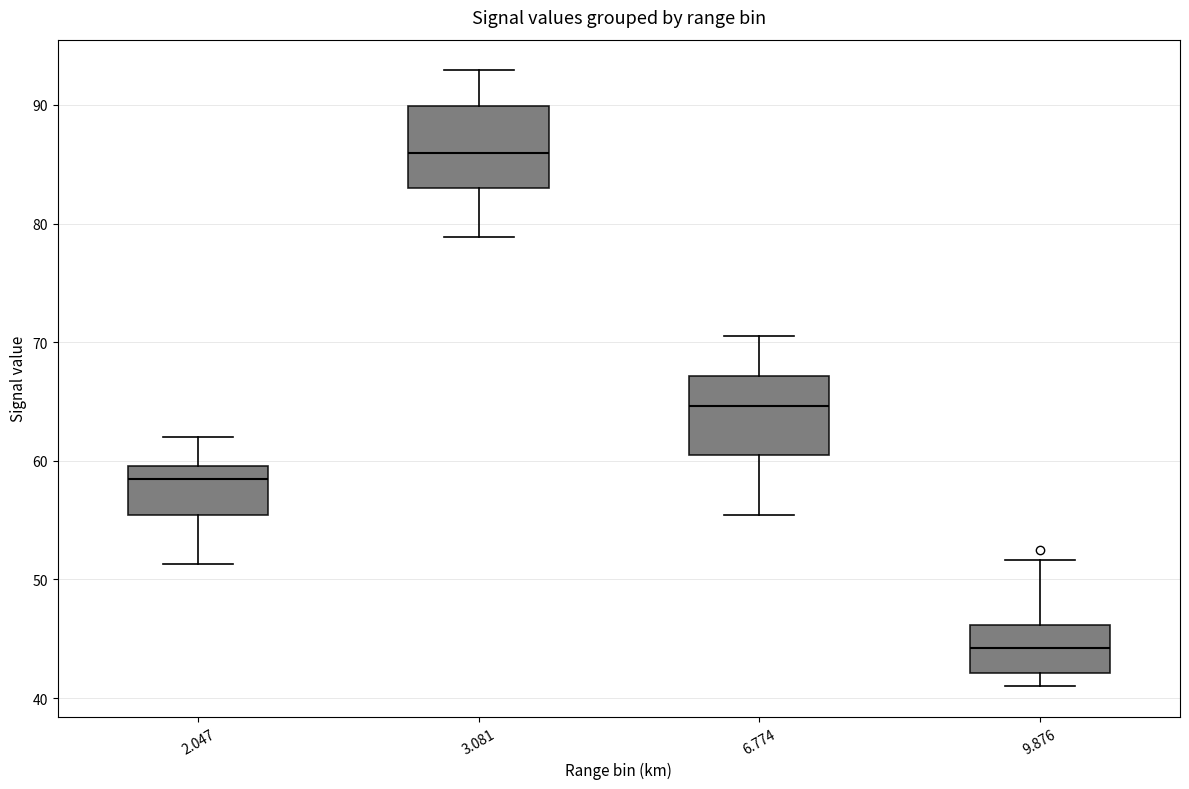

Where is the upper edge of the box at x = 9.876 on the y-axis? The values are not printed on the chart, so give them approximately, as read against the axis.

46